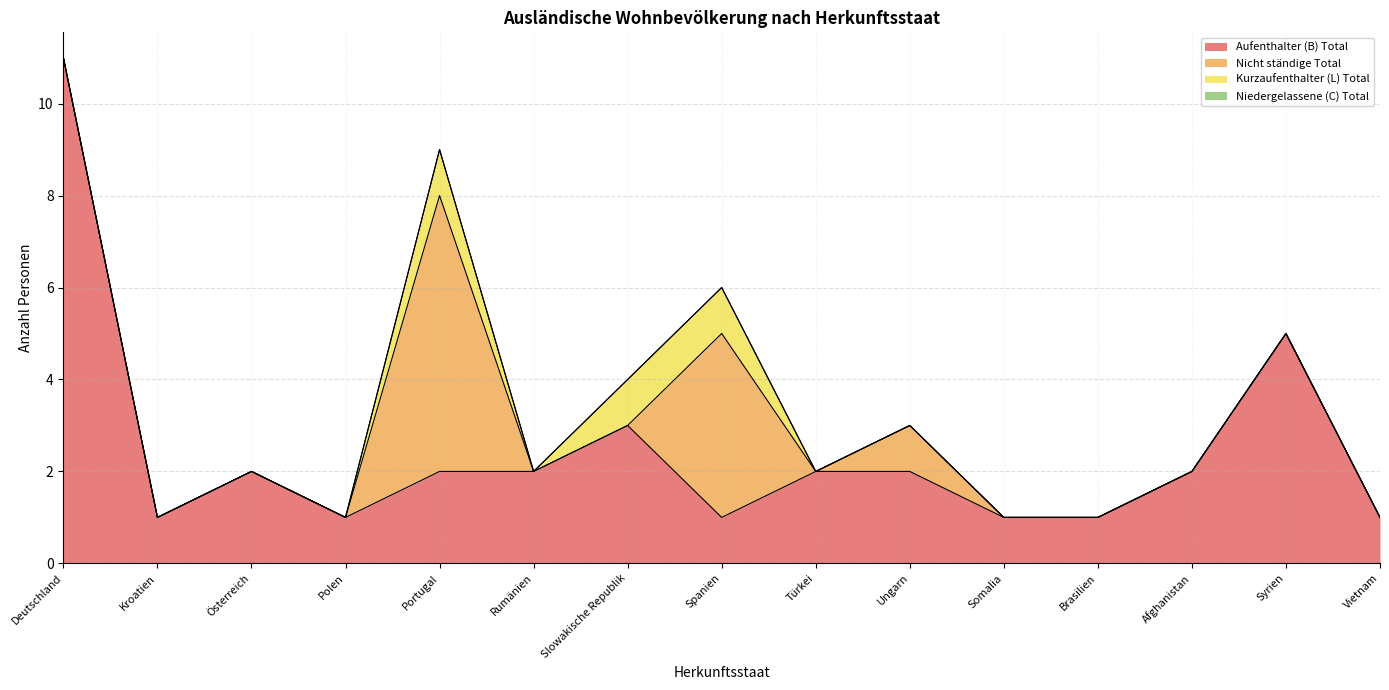

At how many categories does at least one series exceed 1?

10